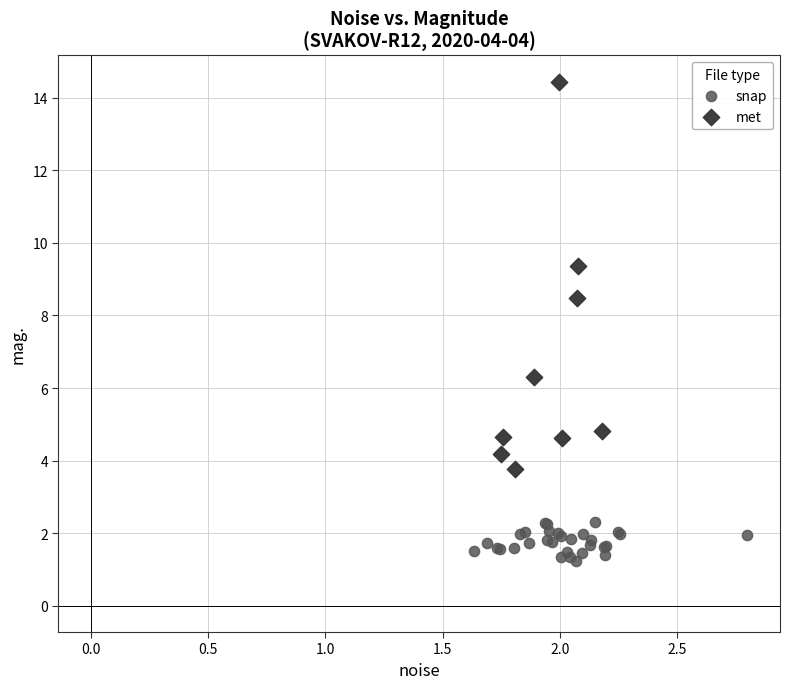

Which series reaches the minimum Y coordinate?

snap